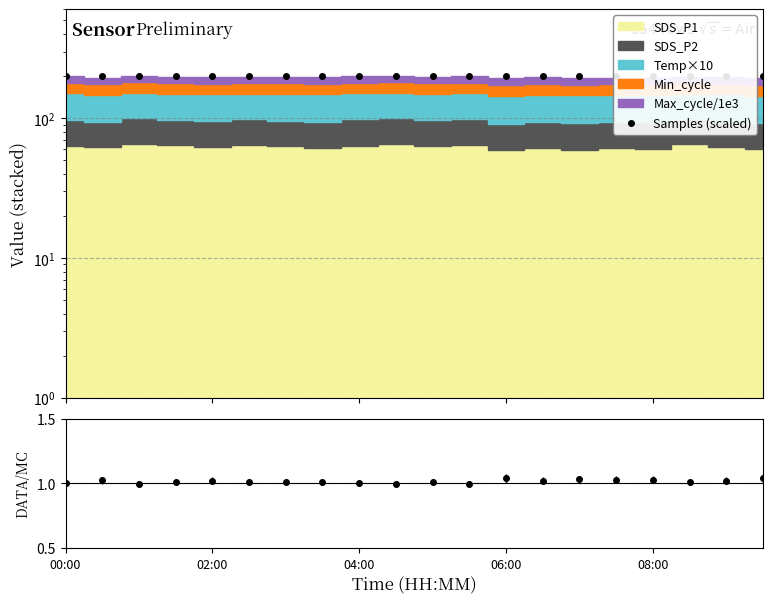

The Samples (scaled) series shows 200.1 at 06:00. True or false?

True